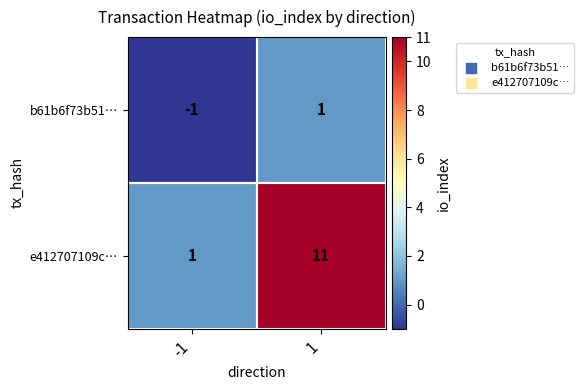

What is the total value across all series at 1?

12